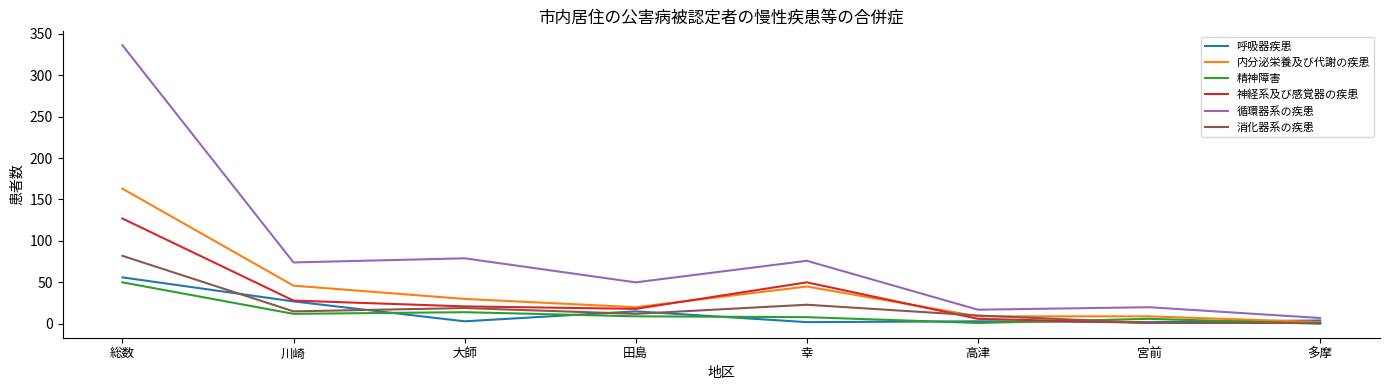

Read the 消化器系の疾患 value at 高津, to the nearest 10.

10